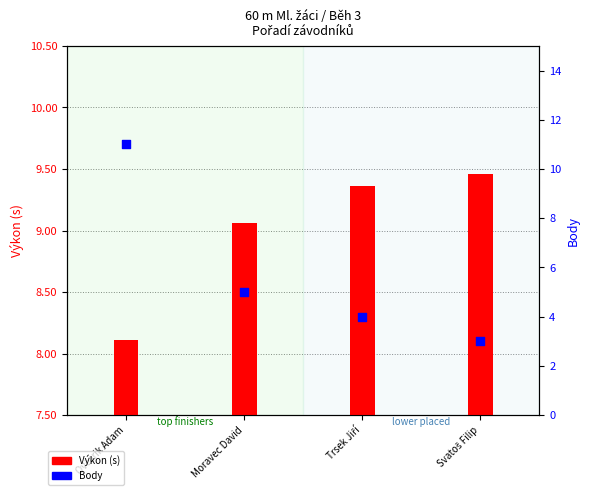

Which series contains the highest Y value?

Body